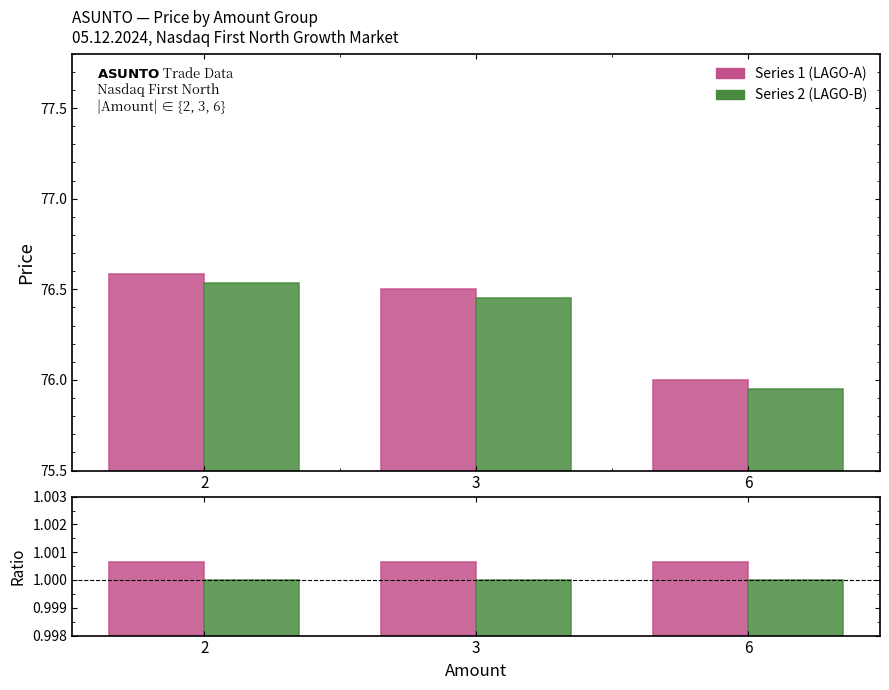

List the series in order of their peak value, highest first.

Mean Price (Series 1), Mean Price (Series 2), Ratio Series 1, Ratio Series 2